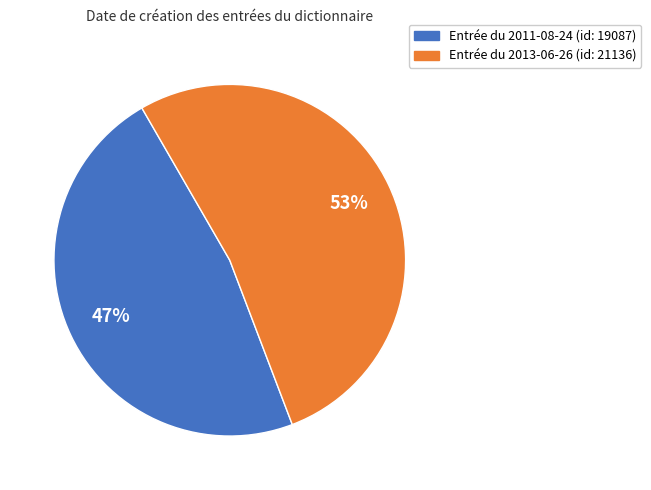

How many segments does this pie chart have?

2